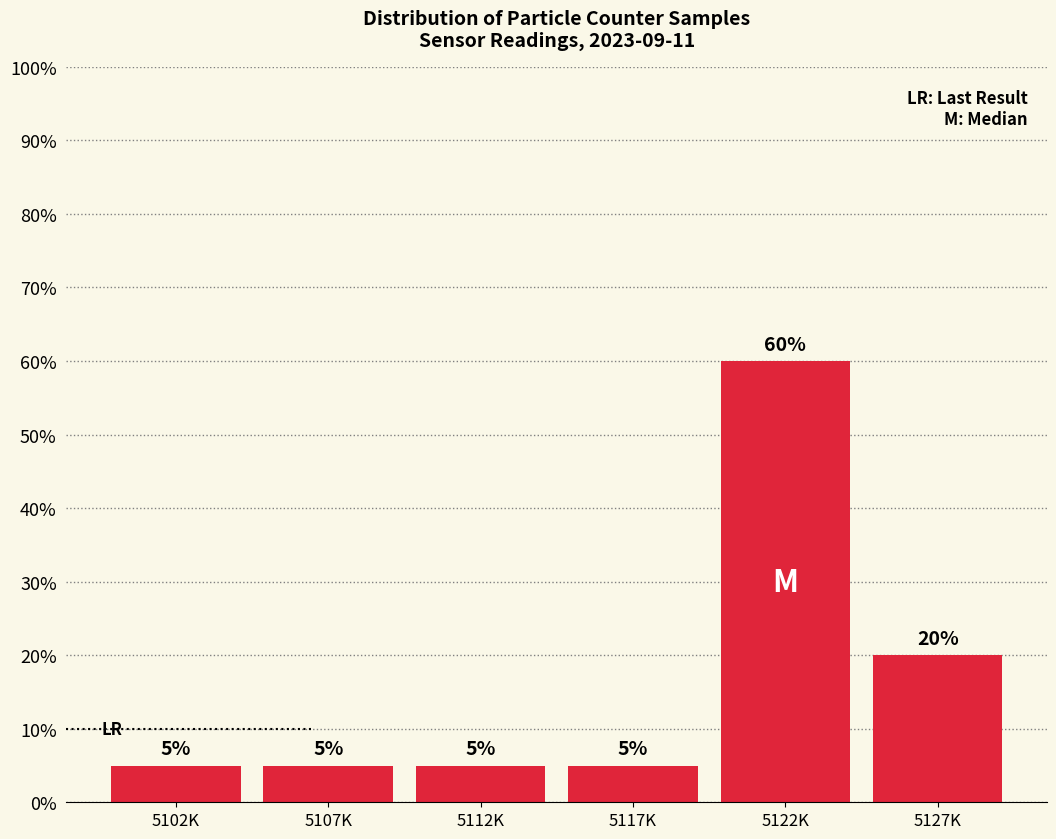

Reading right to left, extract all data points from this chart.

20	60	5	5	5	5